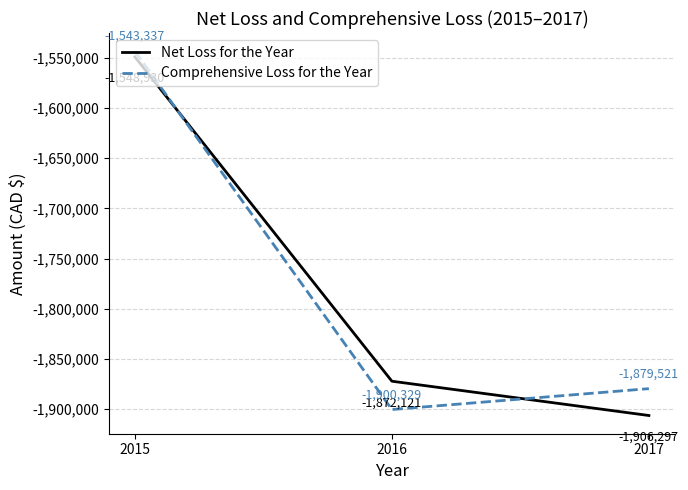

How many values in the Comprehensive Loss for the Year series are below -1879521?

1